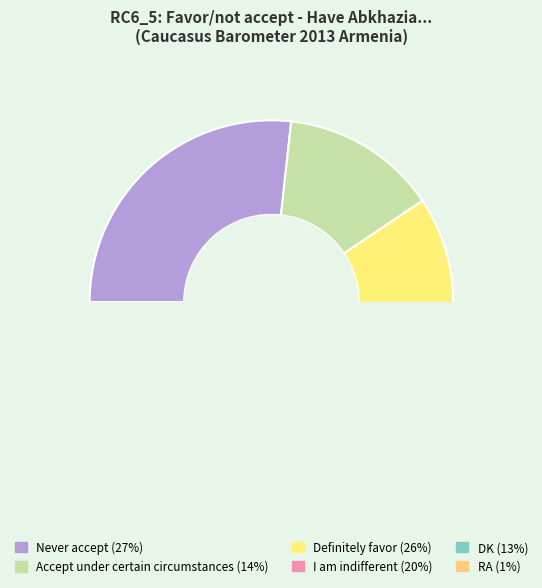

Does DK represent more than half of the total?

No